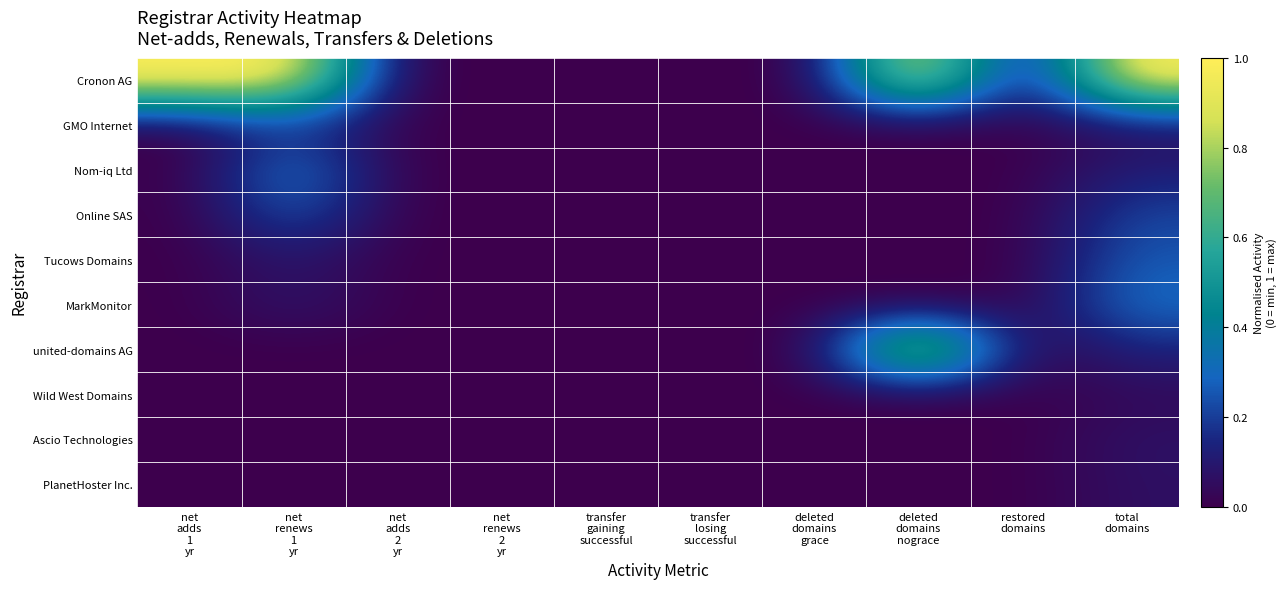

At which category is the sum across all series the highest?

total
domains